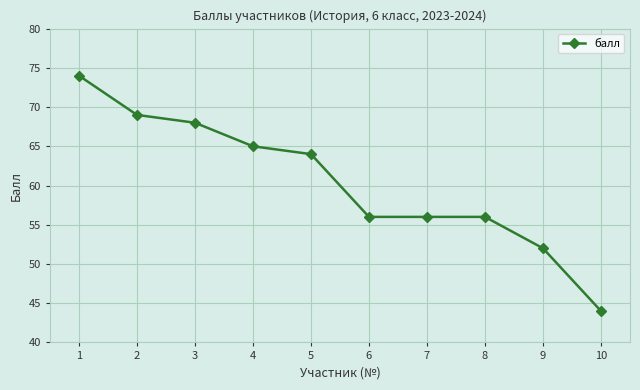

Is it true that the value at 8 is 84?

False